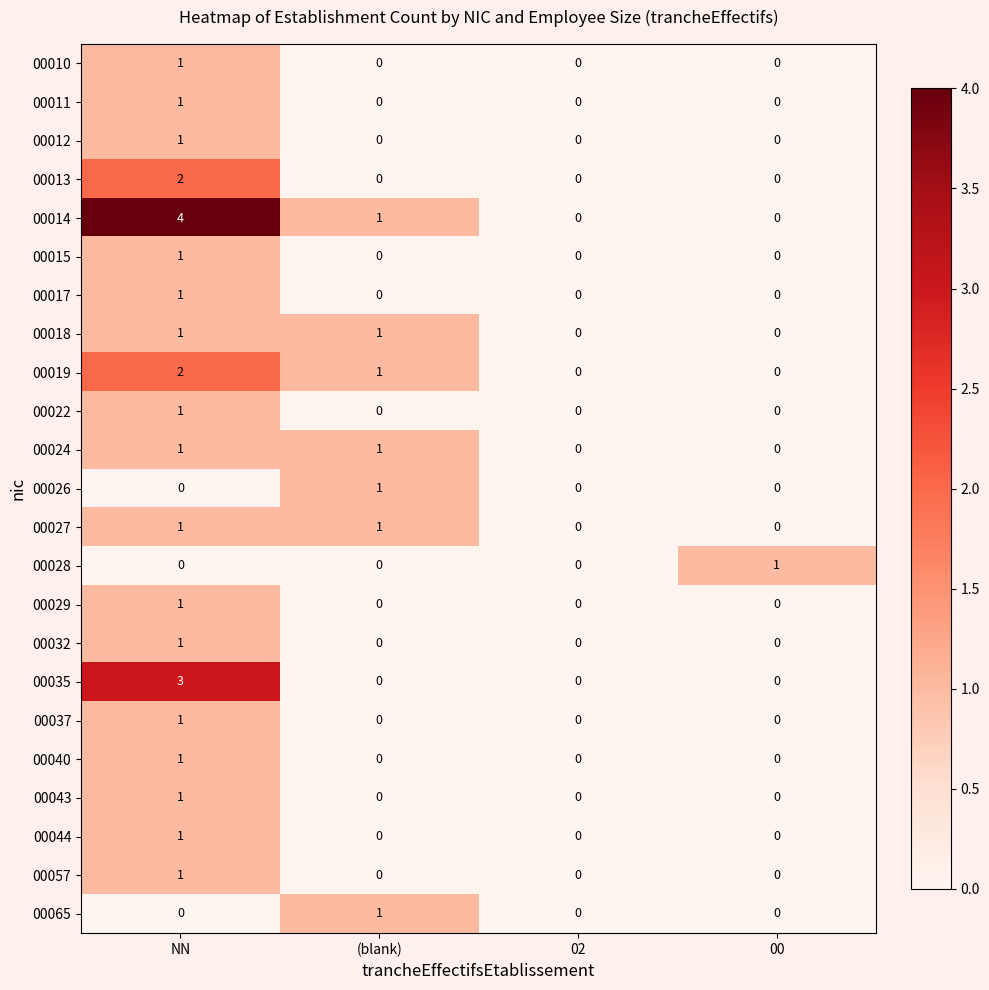

Which series has the largest range (max minus min)?

00014